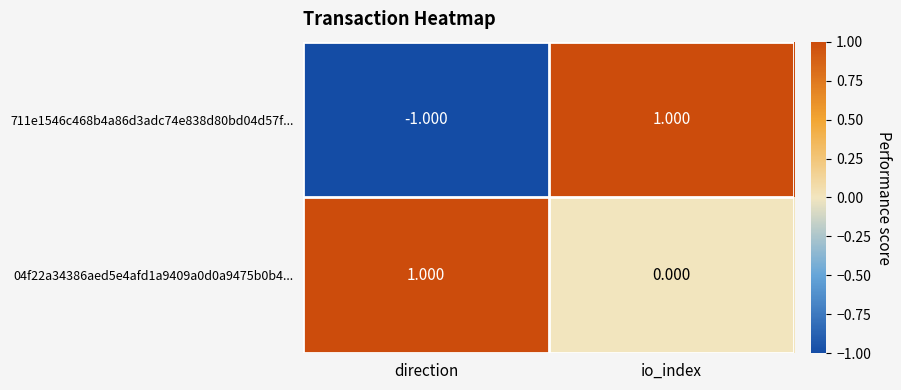

Rank the series at io_index from highest to lowest value.

711e1546c468b4a86d3adc74e838d80bd04d57f..., 04f22a34386aed5e4afd1a9409a0d0a9475b0b4...